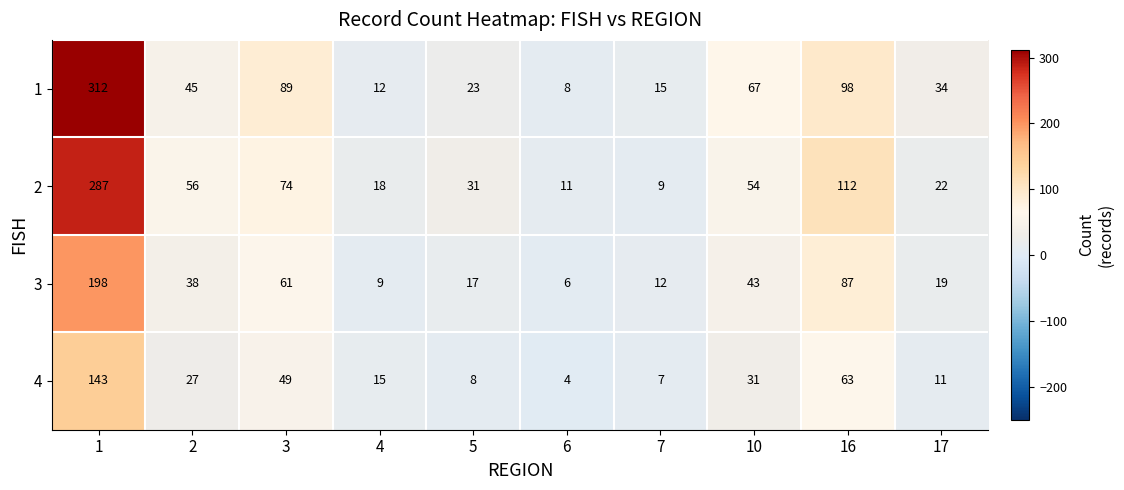

At which label is 3 closest to 102?

16